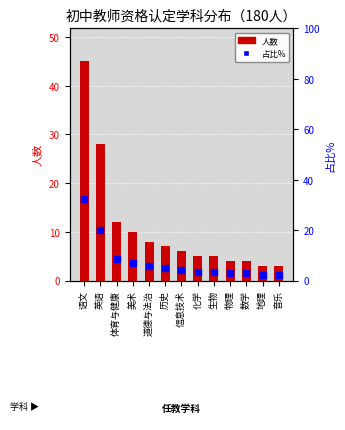

At how many categories does at least one series exceed 42?

1